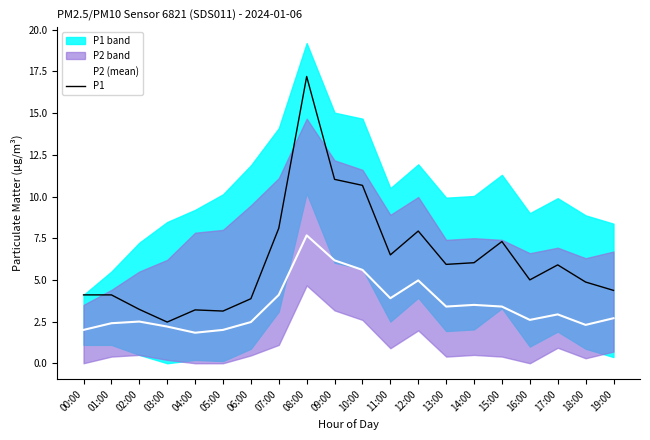

List the series in order of their overall mean, lowest first.

P2 (mean), P1